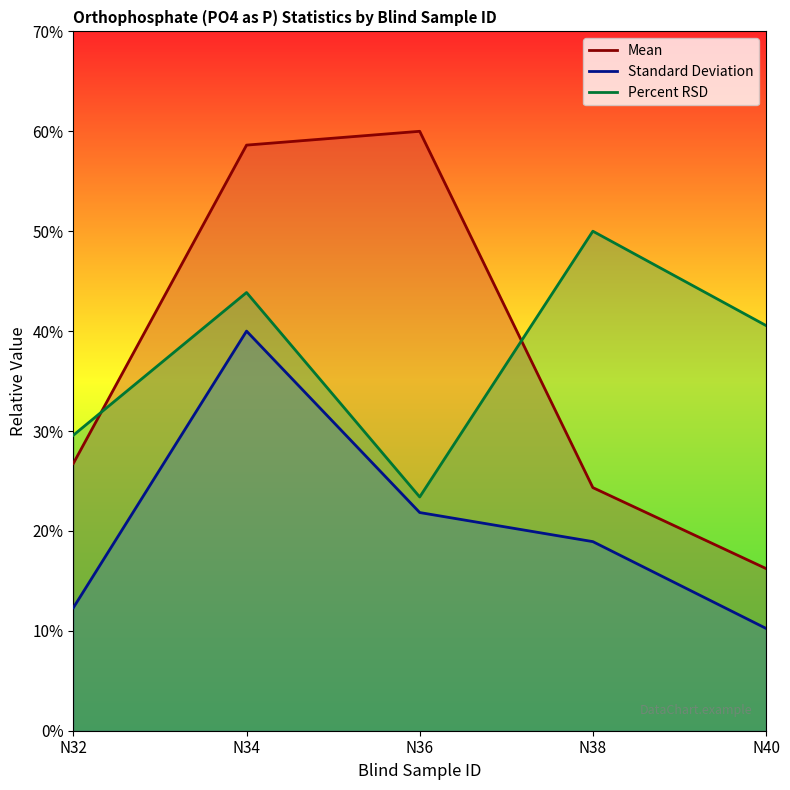

Count the number of categories in the chart.

5